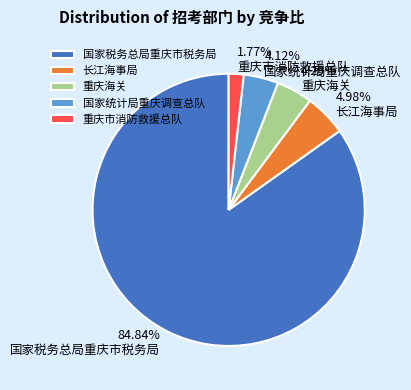

How many slices are in this pie chart?

5